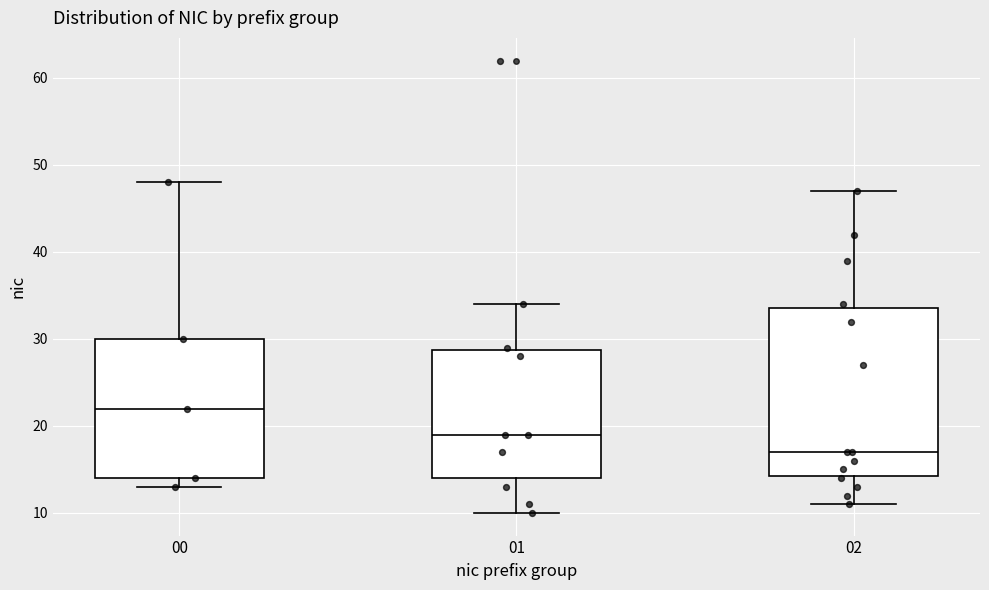

Reading left to right, transcribe this box plot: for each box, give where its median line is, the range the box spans, and where its two whiskers end, as read against the y-axis. The values are not printed on the chart, so give them approximately, as read against the axis.

00: median 22, box 14 to 30, whiskers 13 to 48
01: median 19, box 14 to 29, whiskers 10 to 34
02: median 17, box 14 to 34, whiskers 11 to 47